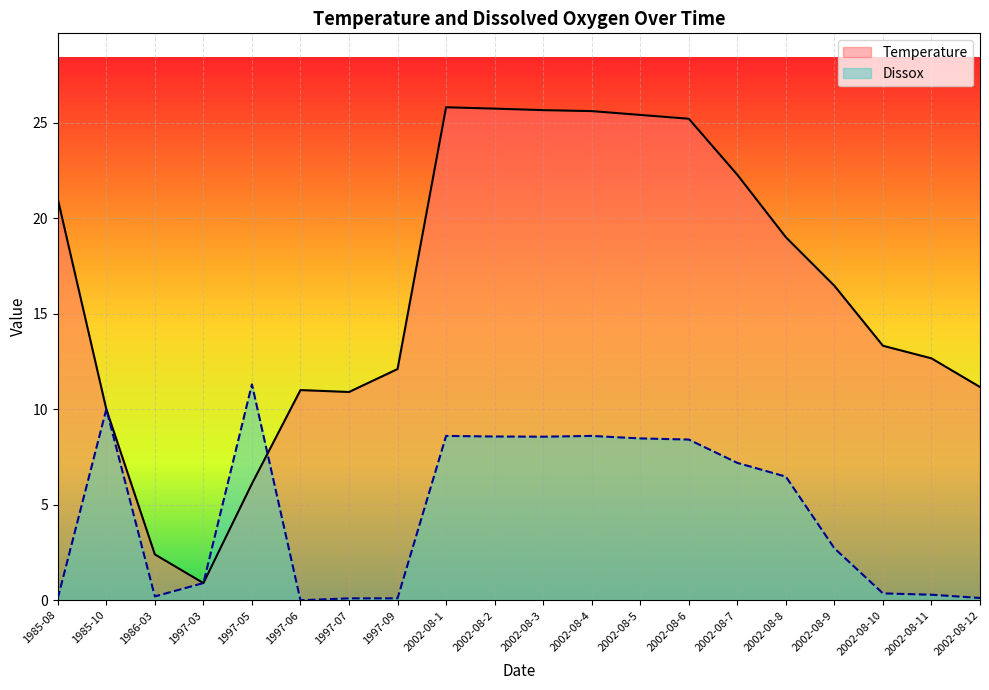

What are all the series names shown in the legend?

Temperature, Dissox